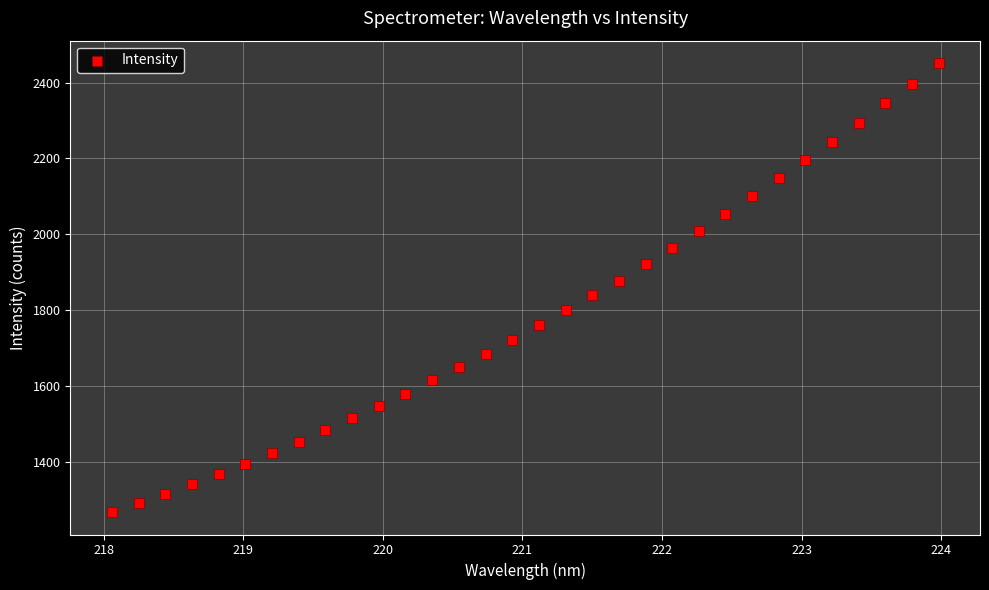

What is the range of X values (max minus min)?

5.9